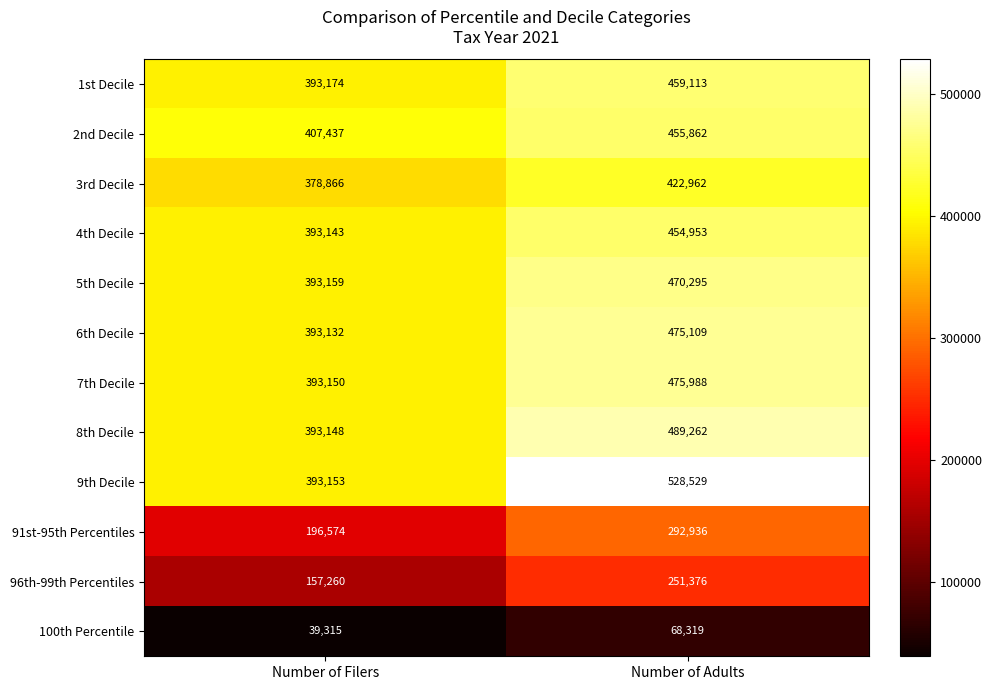

At which label does 96th-99th Percentiles reach its peak?

Number of Adults